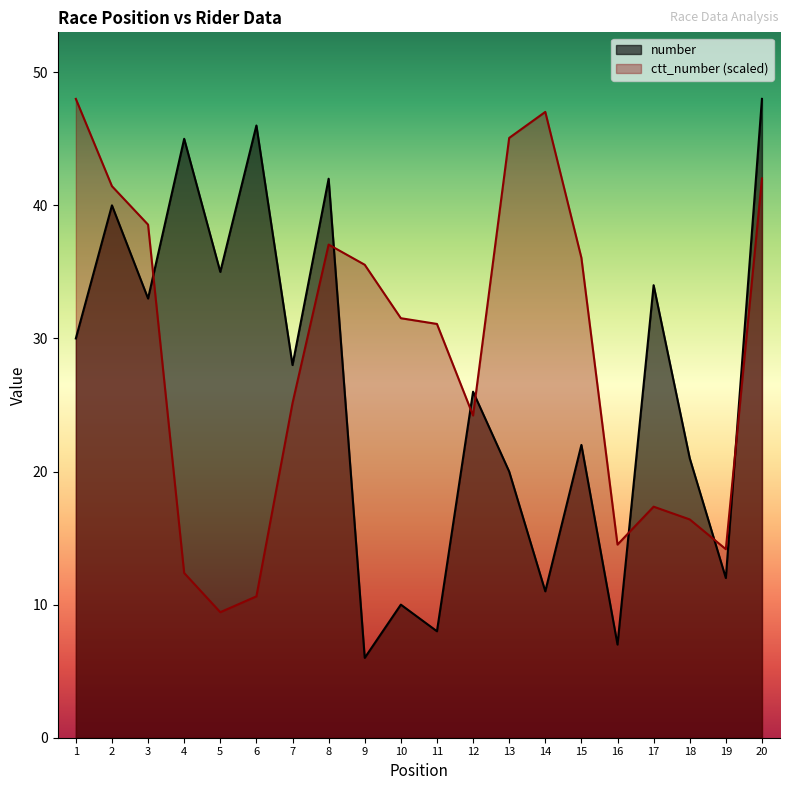

What is the sum of all ctt_number values?

577.6